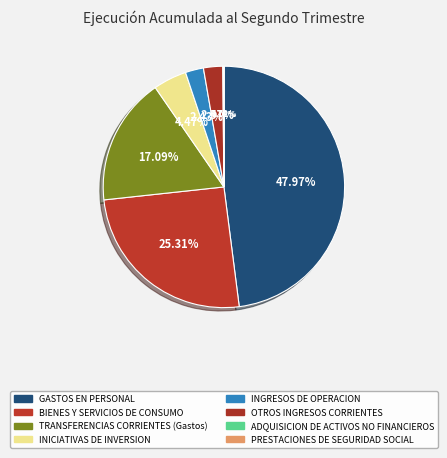

True or false: BIENES Y SERVICIOS DE CONSUMO accounts for 13% of the total.

False